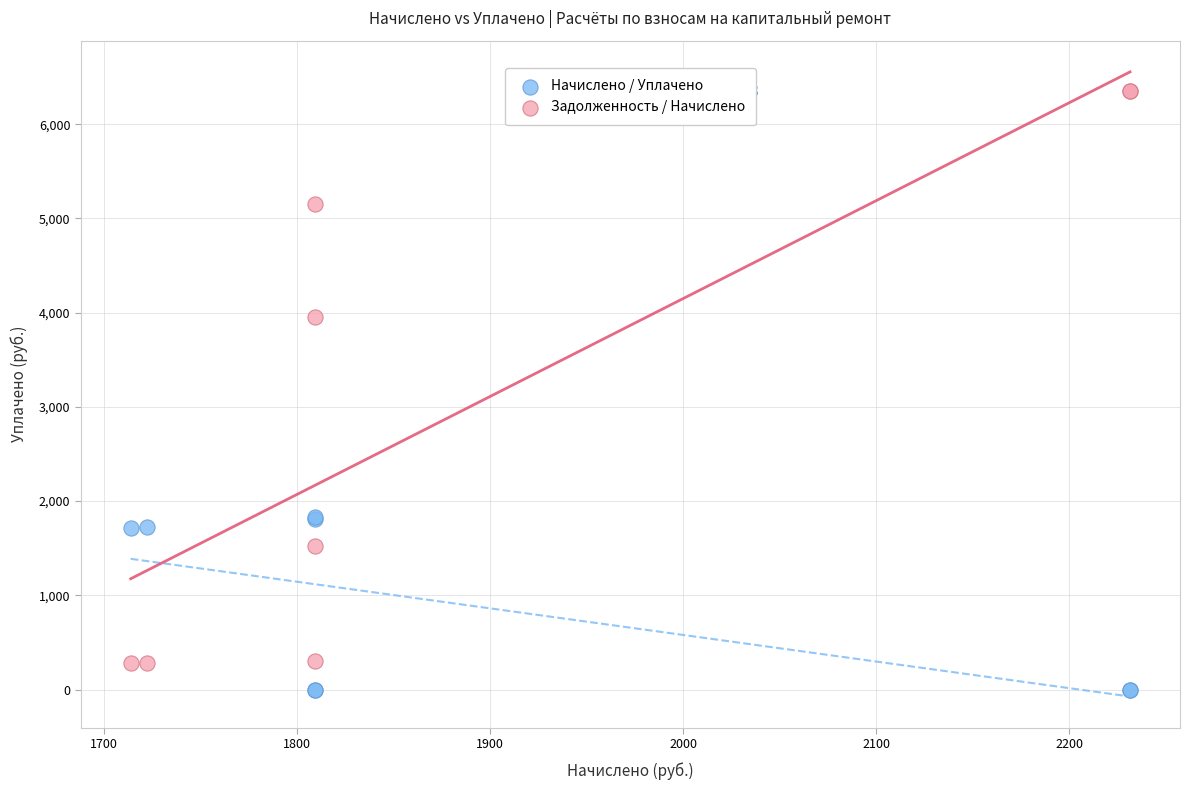

Which series has the largest Y range (max minus min)?

Задолженность / Начислено